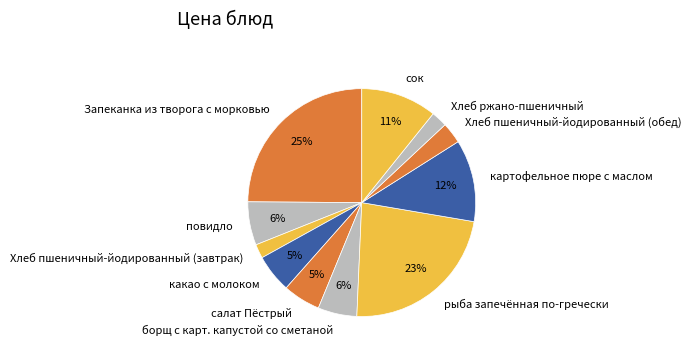

Is it true that сок is 11% of the pie?

True